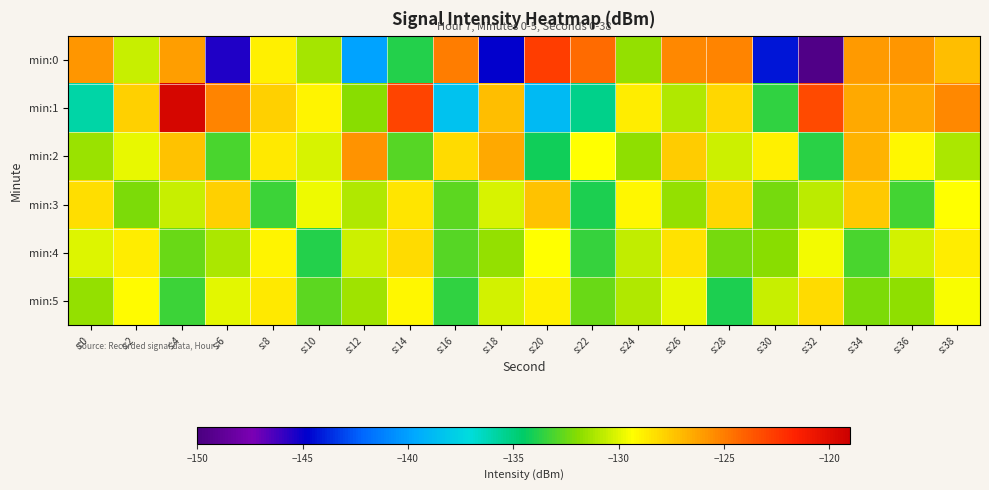

Reading left to right, transcribe all the data shown in this chart.

min:0: s:0=-125.9	s:2=-130.5	s:4=-126.1	s:6=-145.5	s:8=-128.8	s:10=-131.3	s:12=-139.8	s:14=-133.8	s:16=-125.0	s:18=-144.9	s:20=-122.6	s:22=-124.4	s:24=-131.7	s:26=-125.4	s:28=-125.2	s:30=-144.2	s:32=-149.6	s:34=-125.9	s:36=-125.9	s:38=-127.1
min:1: s:0=-135.9	s:2=-127.8	s:4=-119.6	s:6=-125.2	s:8=-127.8	s:10=-129.0	s:12=-131.9	s:14=-122.9	s:16=-138.4	s:18=-127.1	s:20=-138.8	s:22=-135.3	s:24=-128.8	s:26=-131.0	s:28=-128.1	s:30=-133.6	s:32=-123.2	s:34=-126.4	s:36=-126.5	s:38=-125.4
min:2: s:0=-131.5	s:2=-129.8	s:4=-127.3	s:6=-133.1	s:8=-128.6	s:10=-130.2	s:12=-125.7	s:14=-132.9	s:16=-128.1	s:18=-126.5	s:20=-134.2	s:22=-129.3	s:24=-131.8	s:26=-127.6	s:28=-130.5	s:30=-128.9	s:32=-133.7	s:34=-126.8	s:36=-129.1	s:38=-131.2
min:3: s:0=-128.3	s:2=-132.1	s:4=-130.6	s:6=-127.8	s:8=-133.4	s:10=-129.7	s:12=-131.0	s:14=-128.5	s:16=-132.7	s:18=-130.2	s:20=-127.3	s:22=-133.9	s:24=-129.1	s:26=-131.6	s:28=-128.0	s:30=-132.3	s:32=-130.8	s:34=-127.5	s:36=-133.2	s:38=-129.4
min:4: s:0=-130.1	s:2=-128.7	s:4=-132.5	s:6=-131.2	s:8=-129.0	s:10=-133.8	s:12=-130.4	s:14=-128.1	s:16=-132.9	s:18=-131.6	s:20=-129.3	s:22=-133.5	s:24=-130.7	s:26=-128.4	s:28=-132.2	s:30=-131.9	s:32=-129.6	s:34=-133.1	s:36=-130.3	s:38=-128.8
min:5: s:0=-131.7	s:2=-129.2	s:4=-133.3	s:6=-130.0	s:8=-128.6	s:10=-132.8	s:12=-131.4	s:14=-129.1	s:16=-133.6	s:18=-130.3	s:20=-128.9	s:22=-132.5	s:24=-131.1	s:26=-129.8	s:28=-133.9	s:30=-130.6	s:32=-128.2	s:34=-132.1	s:36=-131.8	s:38=-129.5